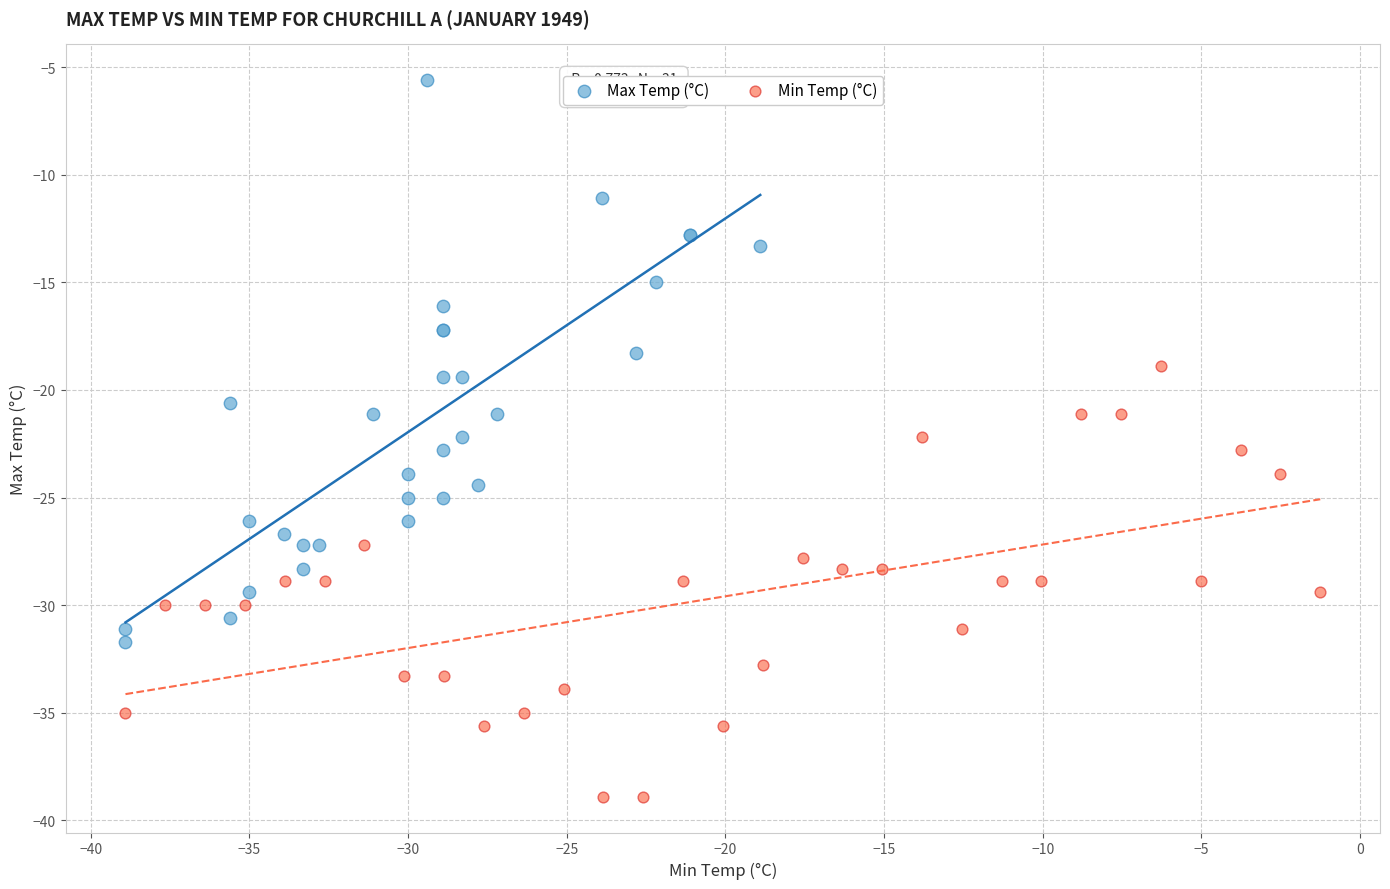

Which series reaches the maximum Y coordinate?

Max Temp (°C)